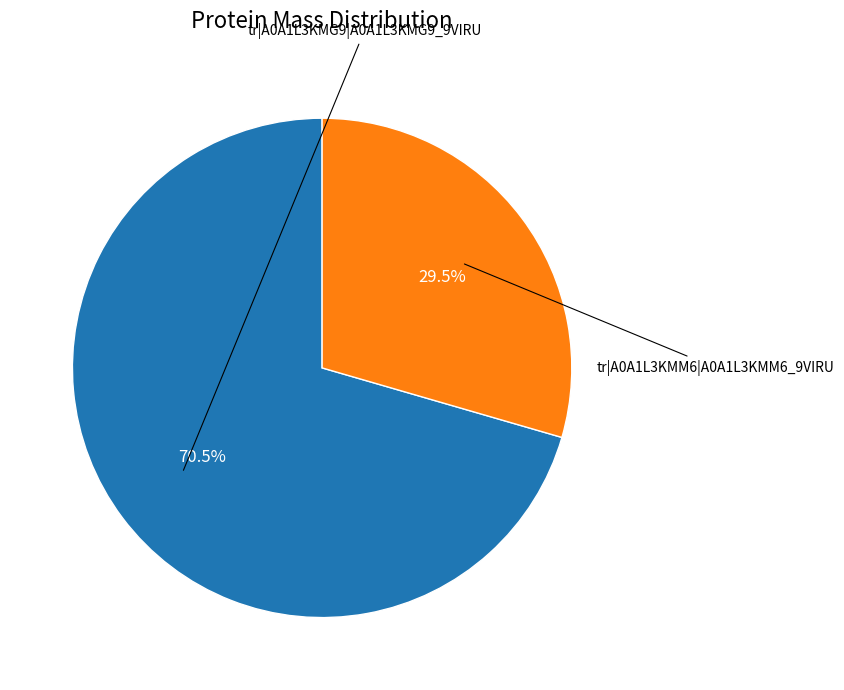

Is there any slice that represents more than half of the pie?

Yes